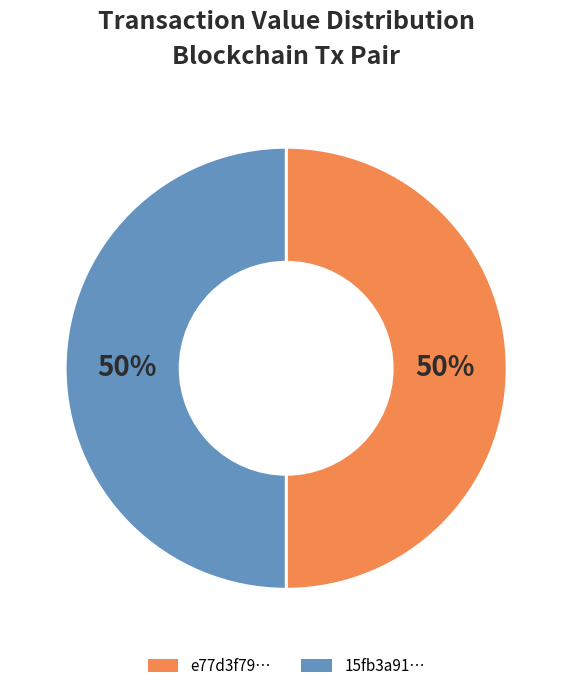

To the nearest percent, what is the average slice percentage?

50%